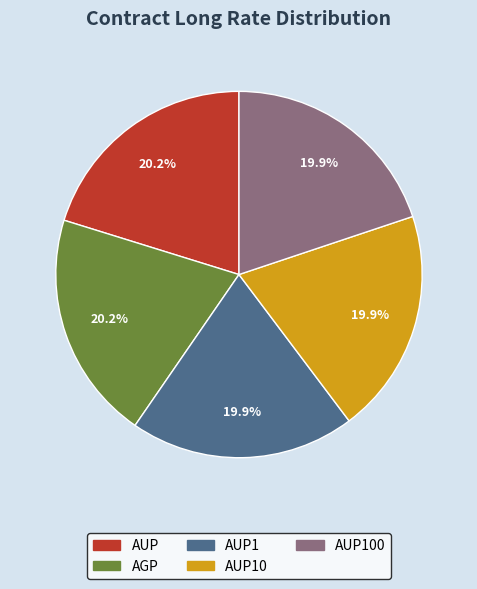

Is there a majority slice in this chart?

No